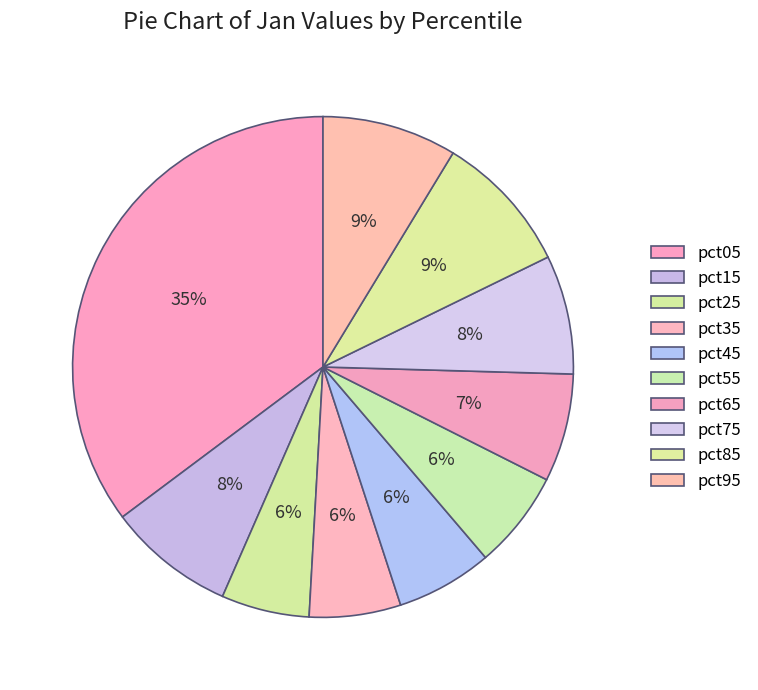

What is the change in value from pct05 to pct65?

-2.5